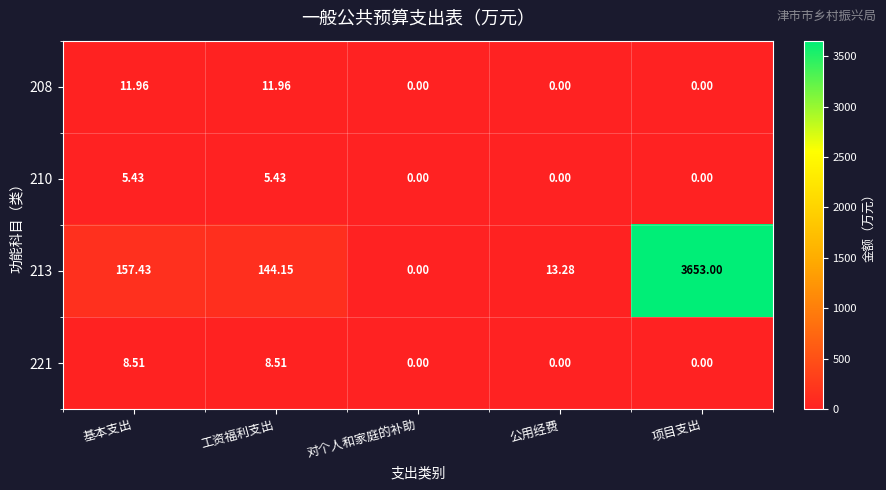

What is the total value across all series at 项目支出?

3653.0